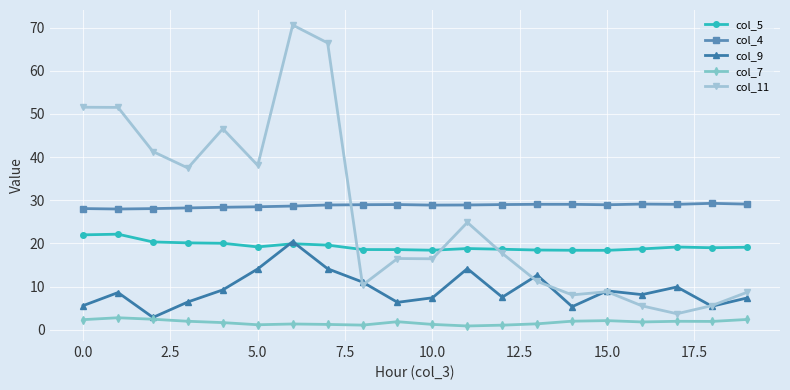

Count the number of data series in this chart.

5